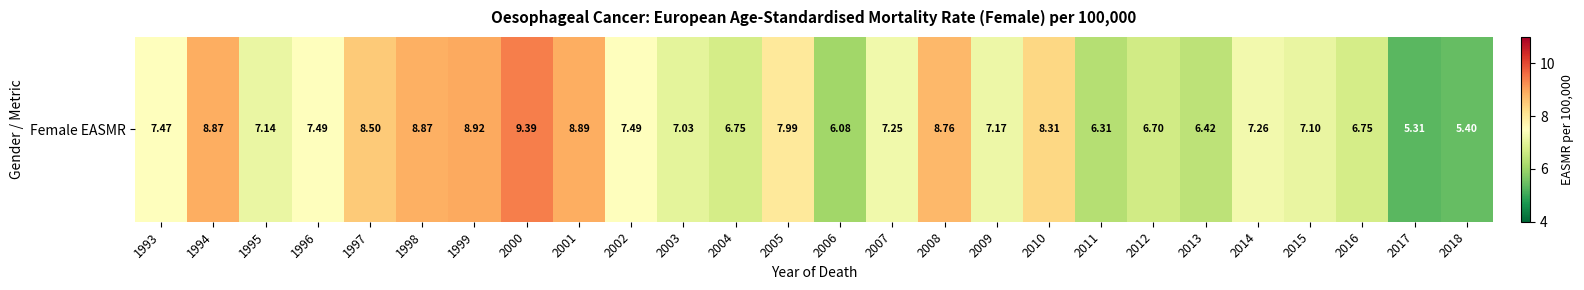

What value does the data have at 2004?

6.8